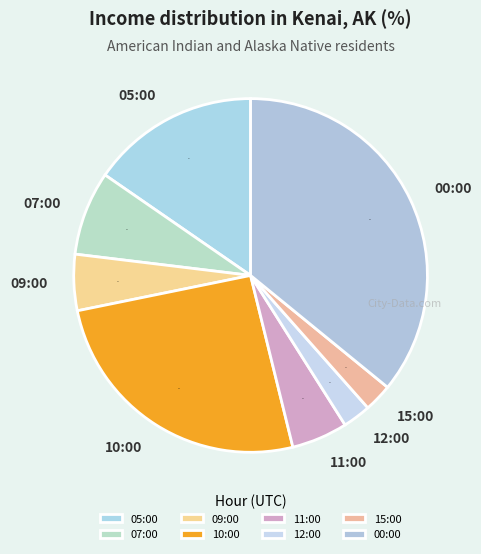

Which slice is the largest?

00:00